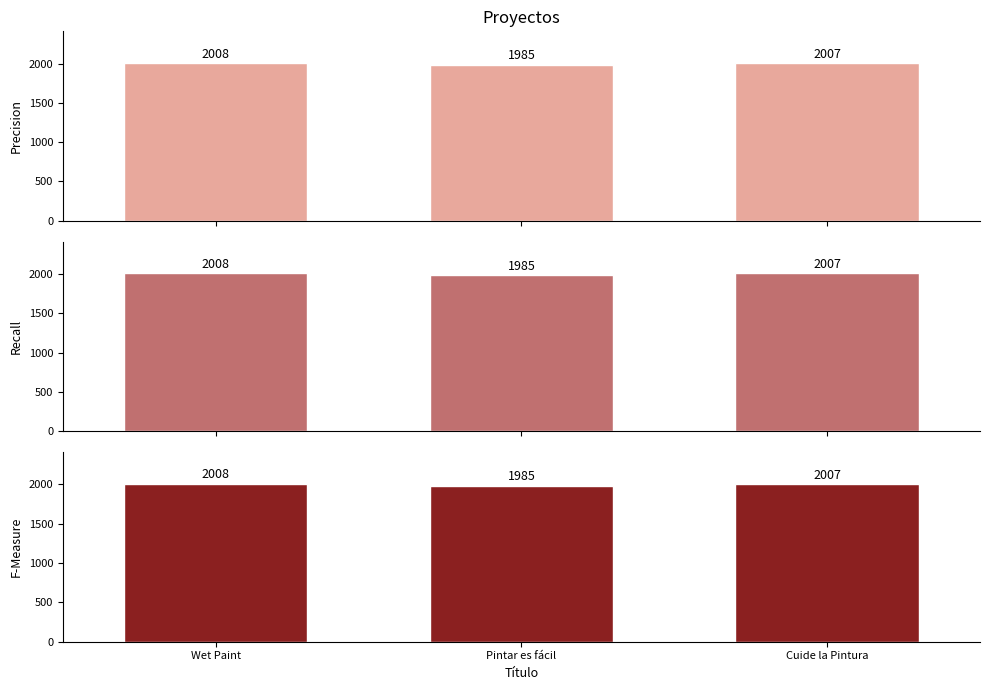

What is the highest value of the Precision series?

2008